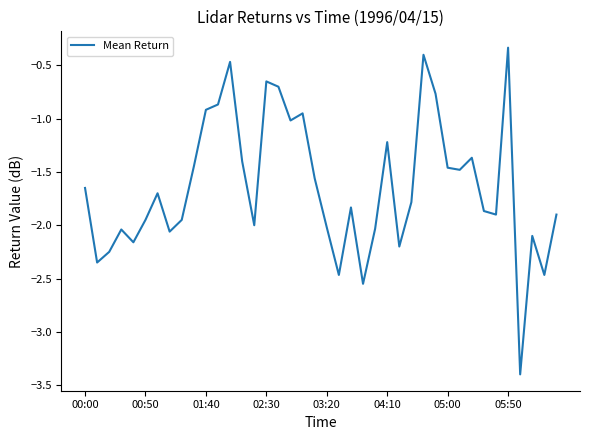

What is the minimum value shown in the chart?

-3.4